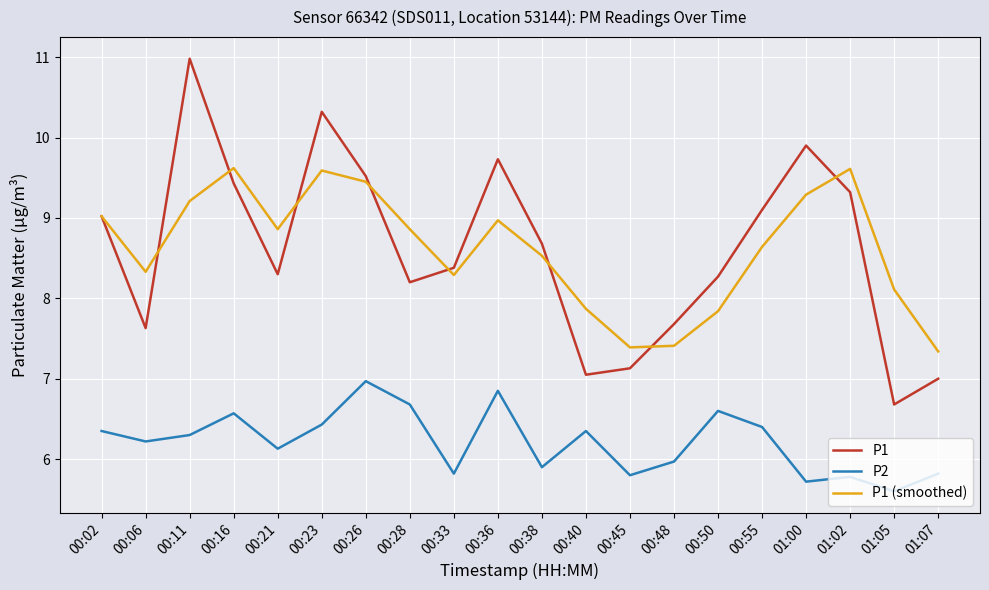

Rank the series by their maximum value, from lowest to highest.

P2, P1 (smoothed), P1